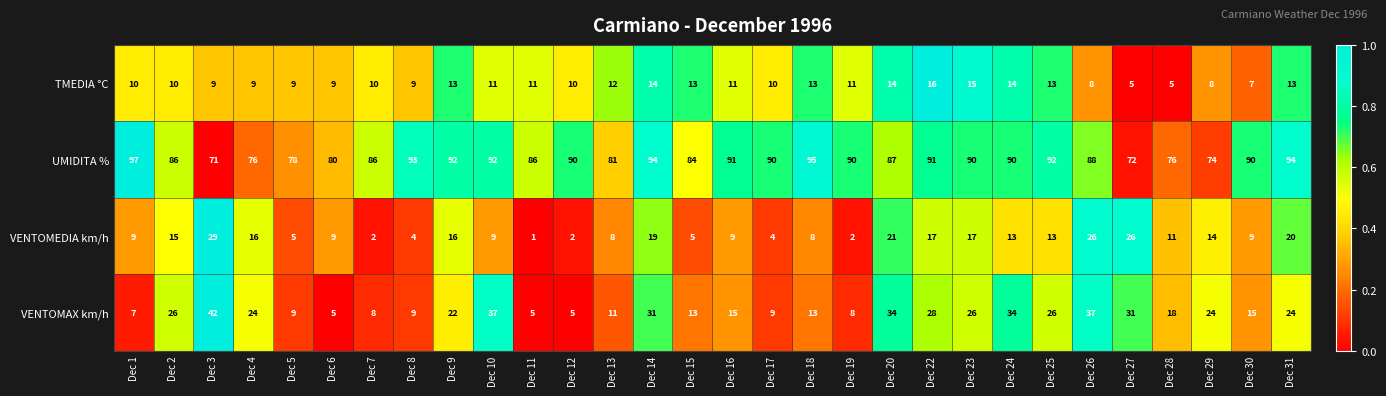

Which category has the lowest value across all series?

Dec 11